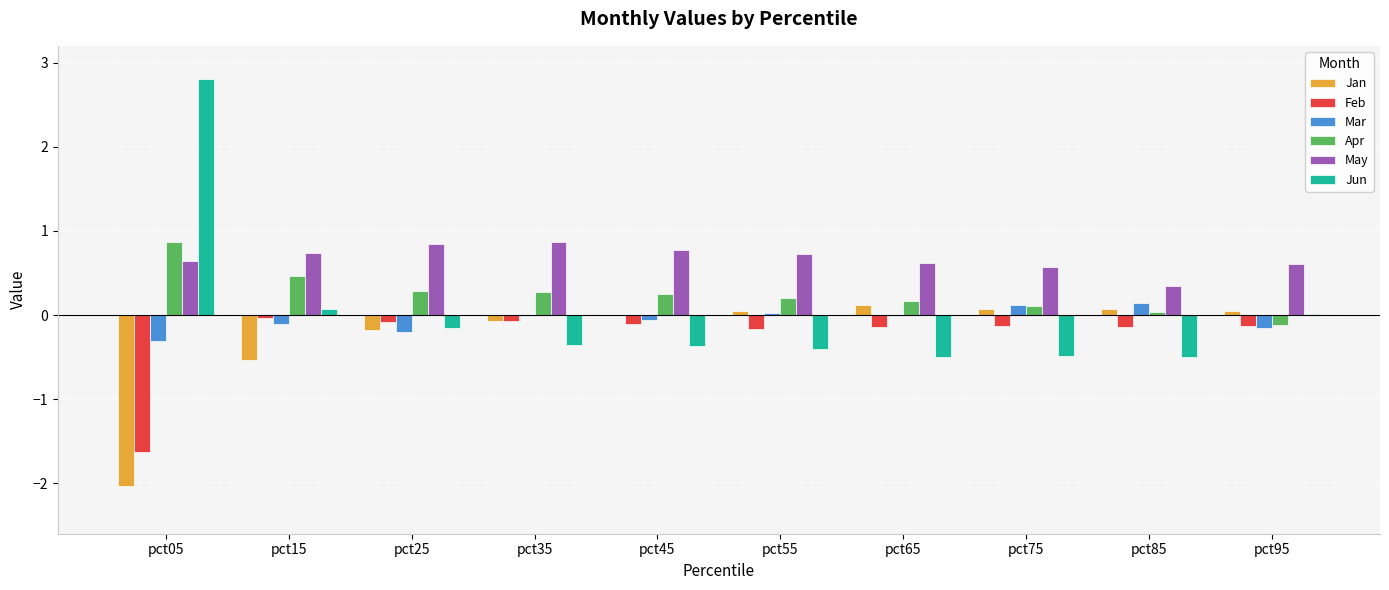

True or false: Jun has a value of 0.1 at pct15.

True